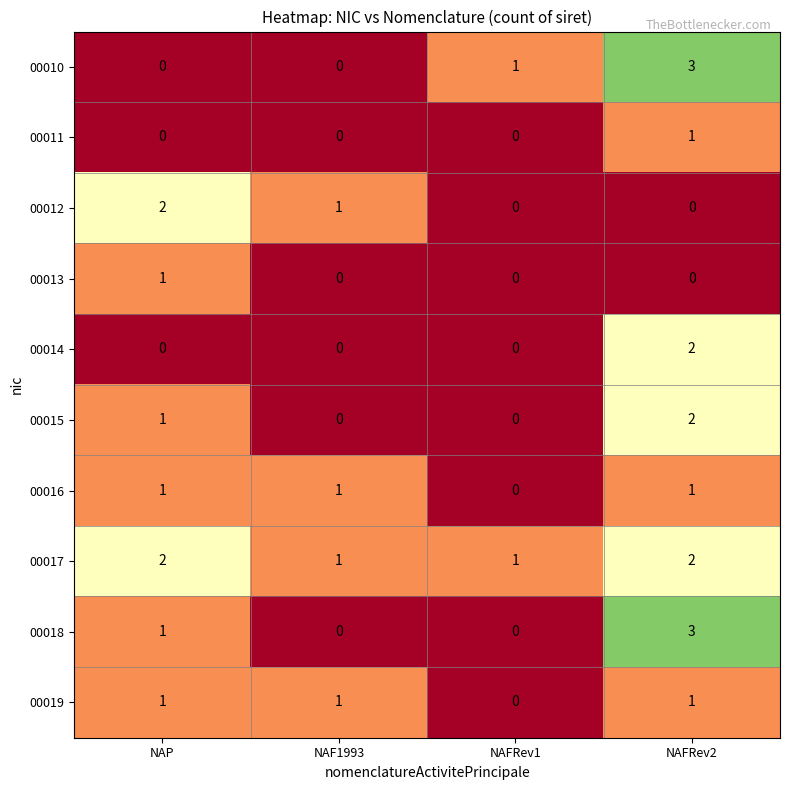

What is the maximum value shown in the chart?

3